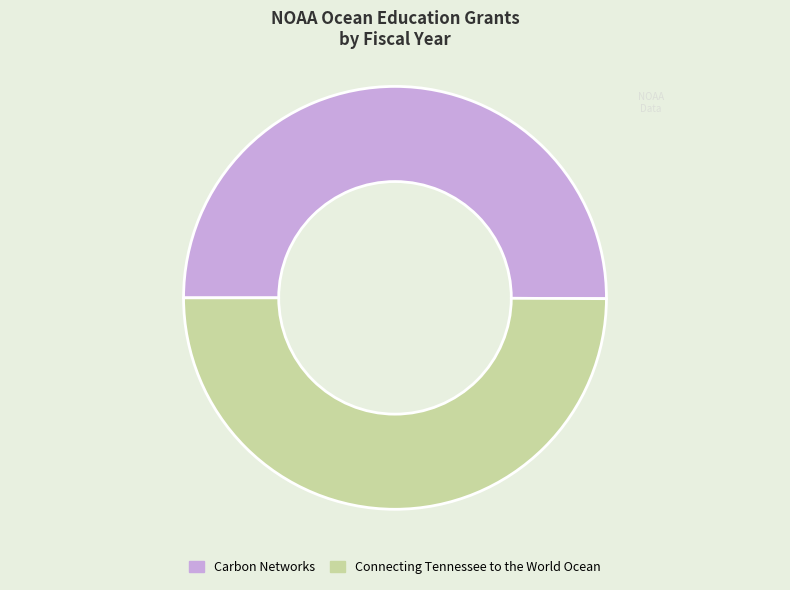

Count the number of slices in the pie.

2